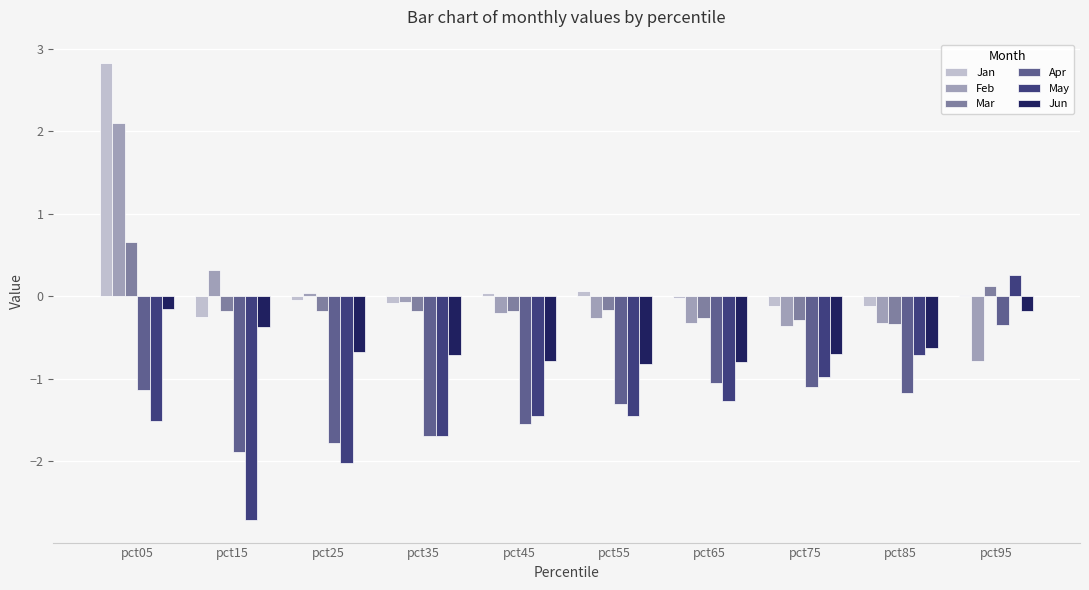

What is the average value of the May series?

-1.4